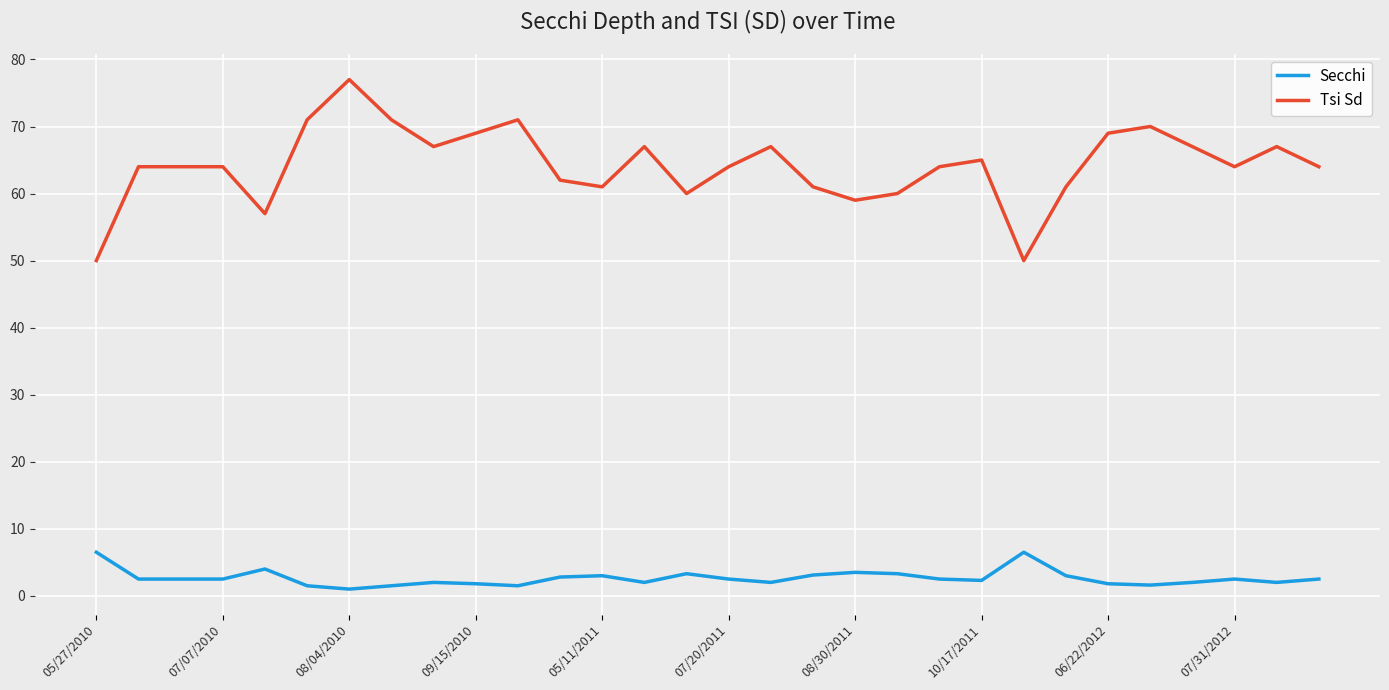

Which series has the largest total across all categories?

Tsi Sd